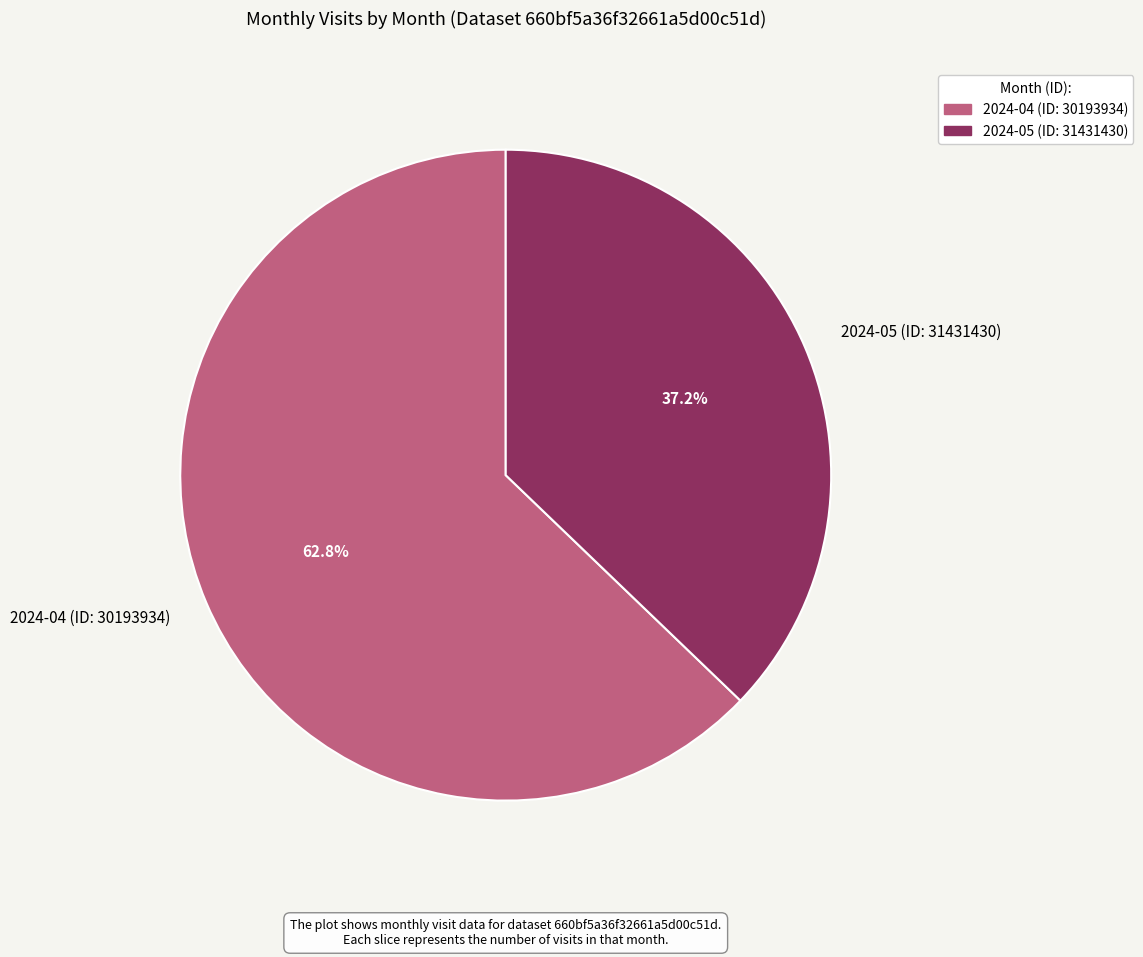

True or false: 2024-05 (ID: 31431430) accounts for 26% of the total.

False